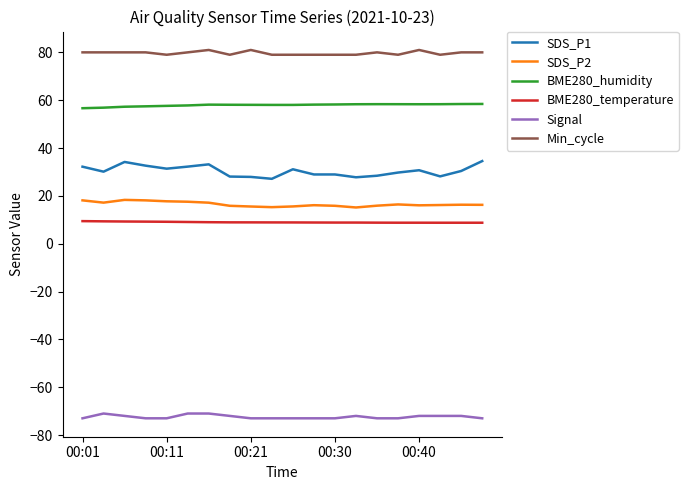

True or false: BME280_temperature and BME280_humidity cross at least once.

False